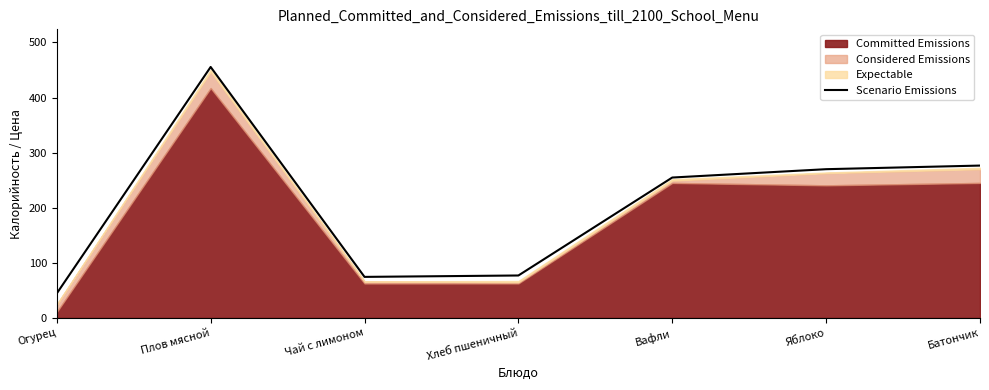

Does the chart display data point markers on the line(s)?

No